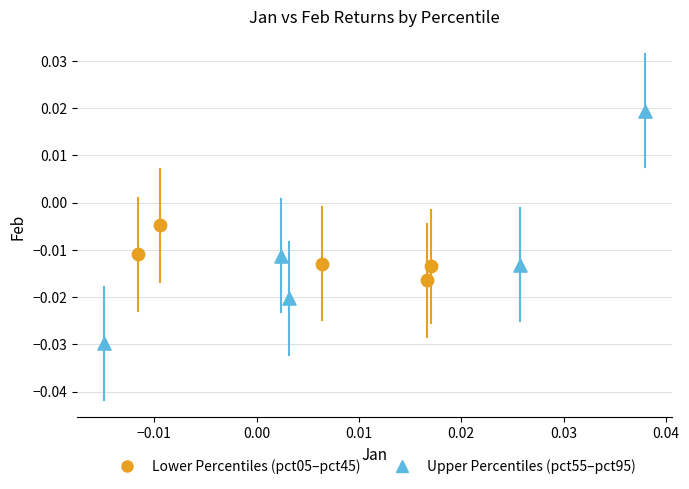

Which series contains the lowest Y value?

Upper Percentiles (pct55–pct95)